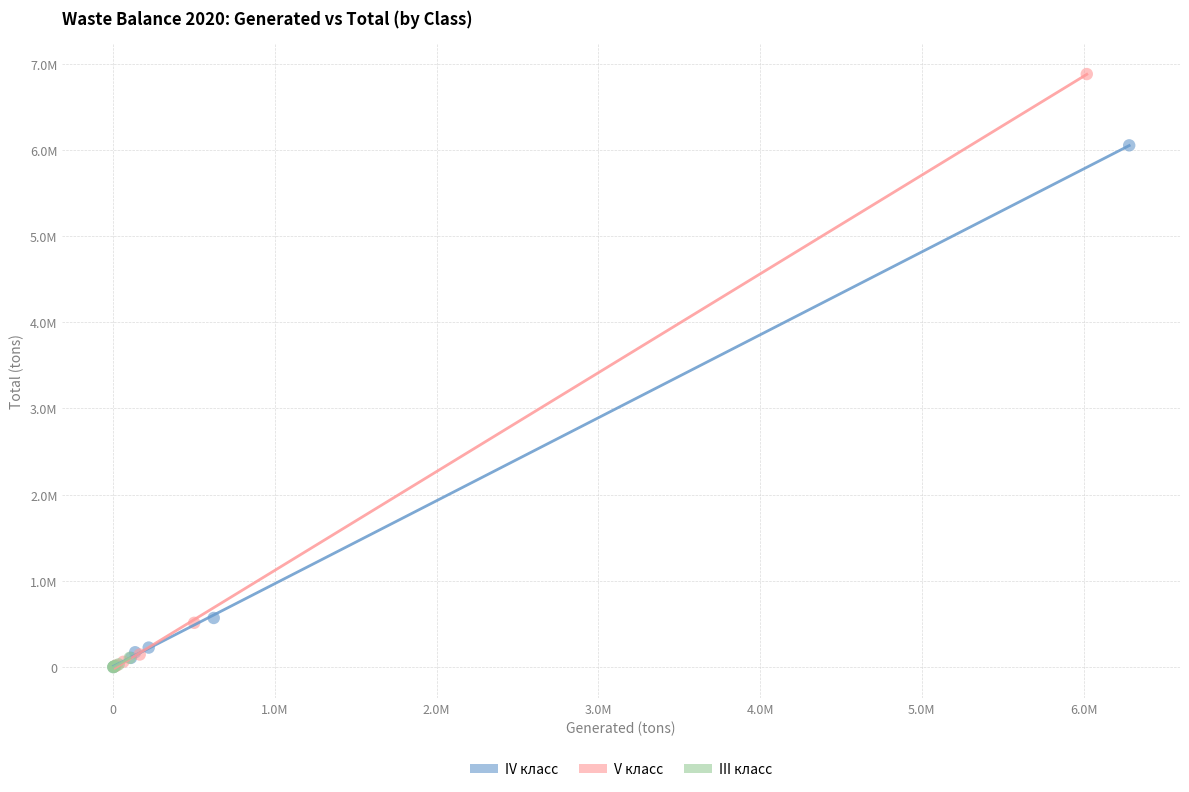

What are all the series names shown in the legend?

IV класс, V класс, III класс